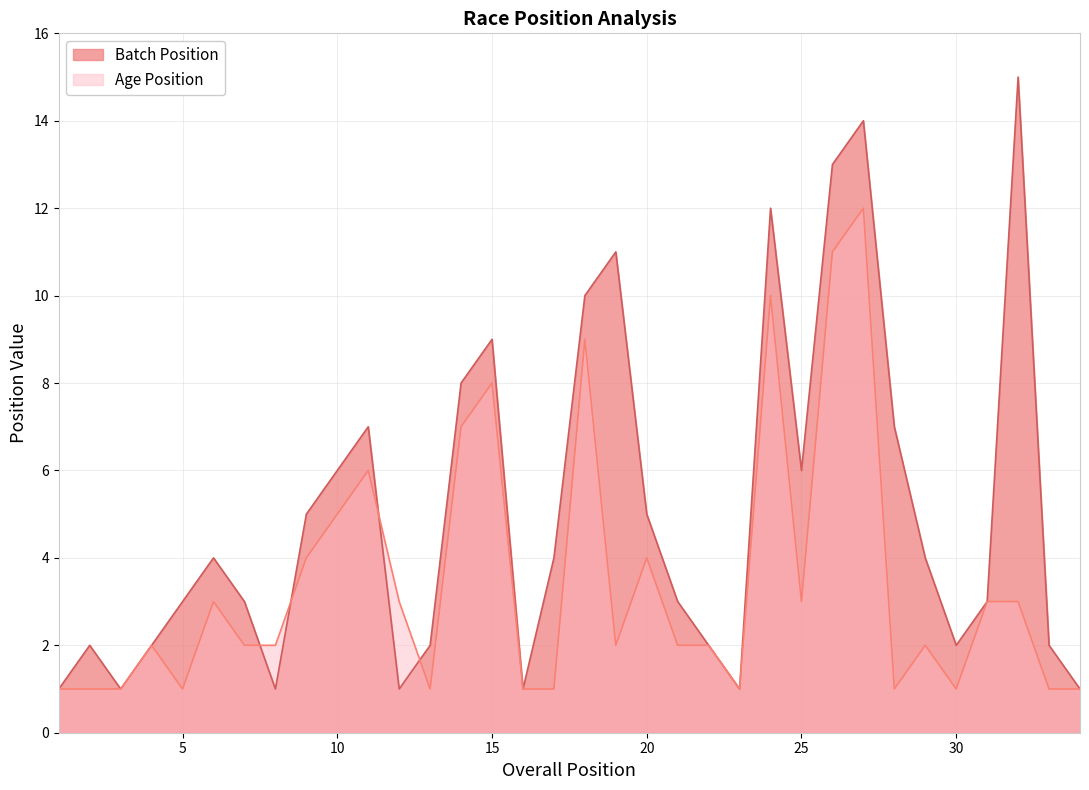

Where is Batch Position nearest to the value 8?

14